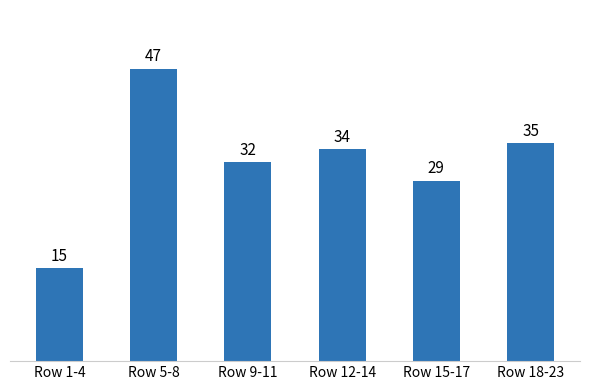

Reading left to right, transcribe all the data shown in this chart.

15	47	32	34	29	35